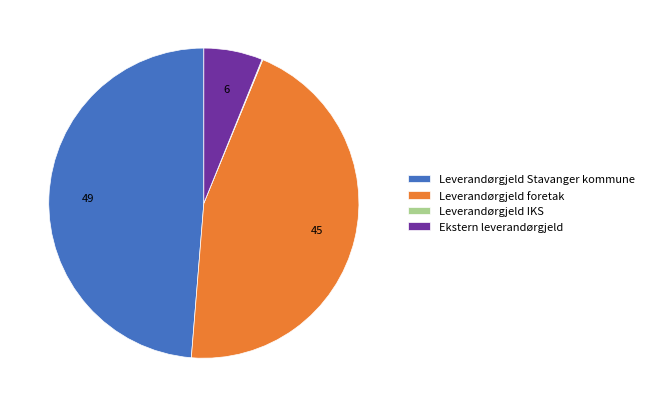

Is there a majority slice in this chart?

No